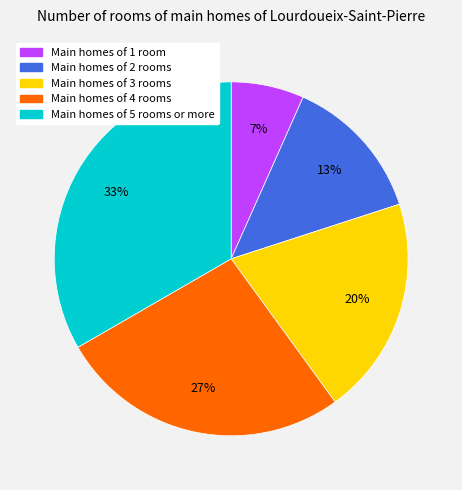

To the nearest percent, what is the average slice percentage?

20%